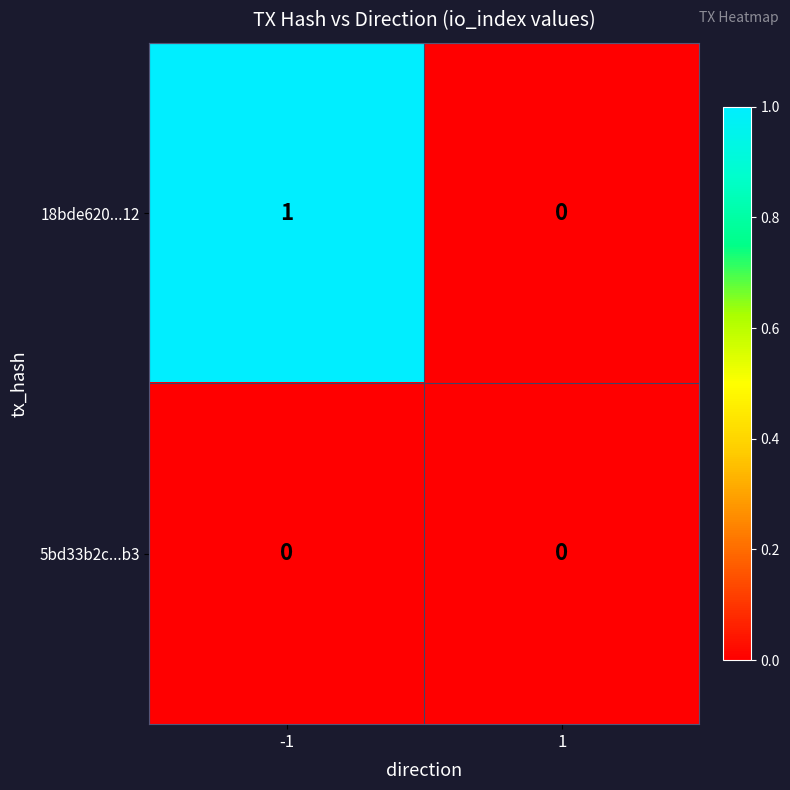

Is it true that 18bde620...12 equals 1 at -1?

True